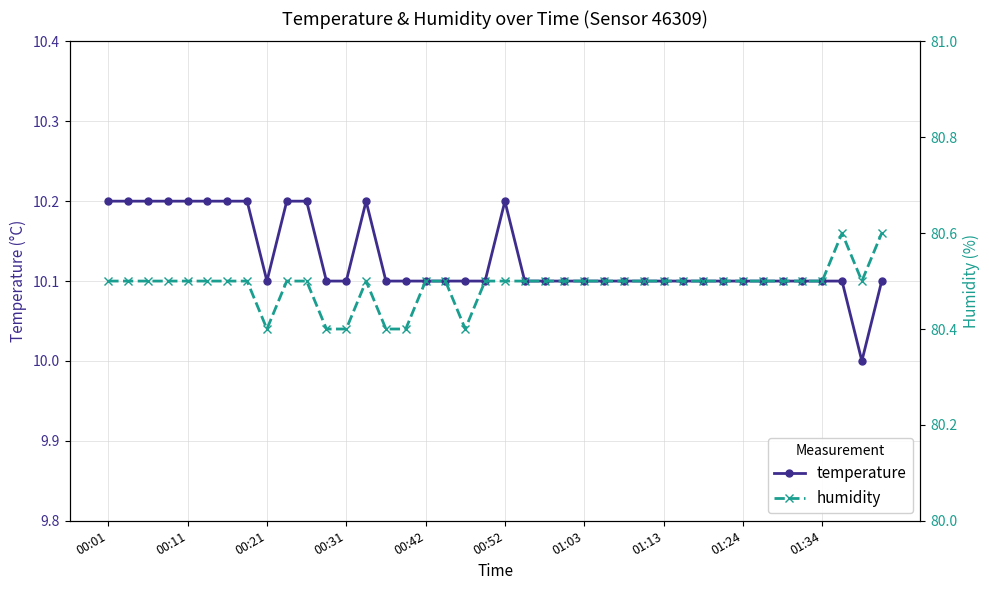

How many interior local valleys does the temperature series have?

2